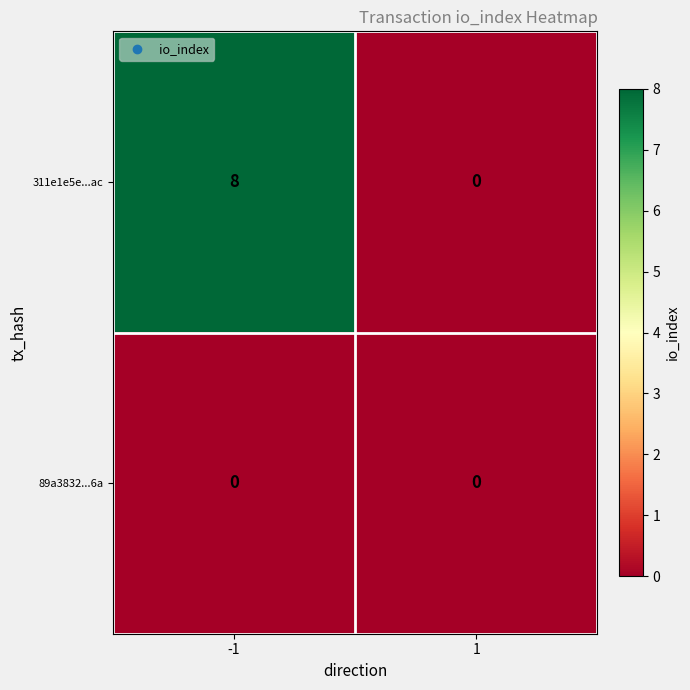

Read the 311e1e5e...ac value at -1.

8